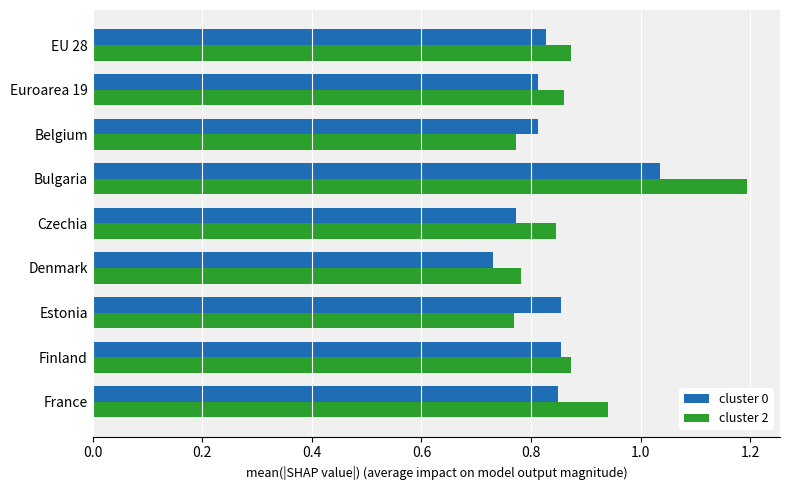

What is the greatest value displayed?

1.2